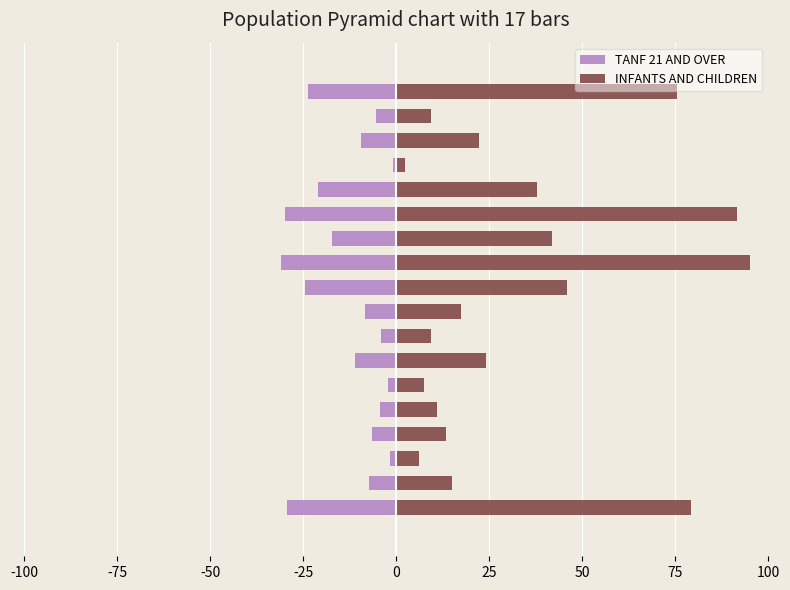

Does the chart contain any negative values?

Yes